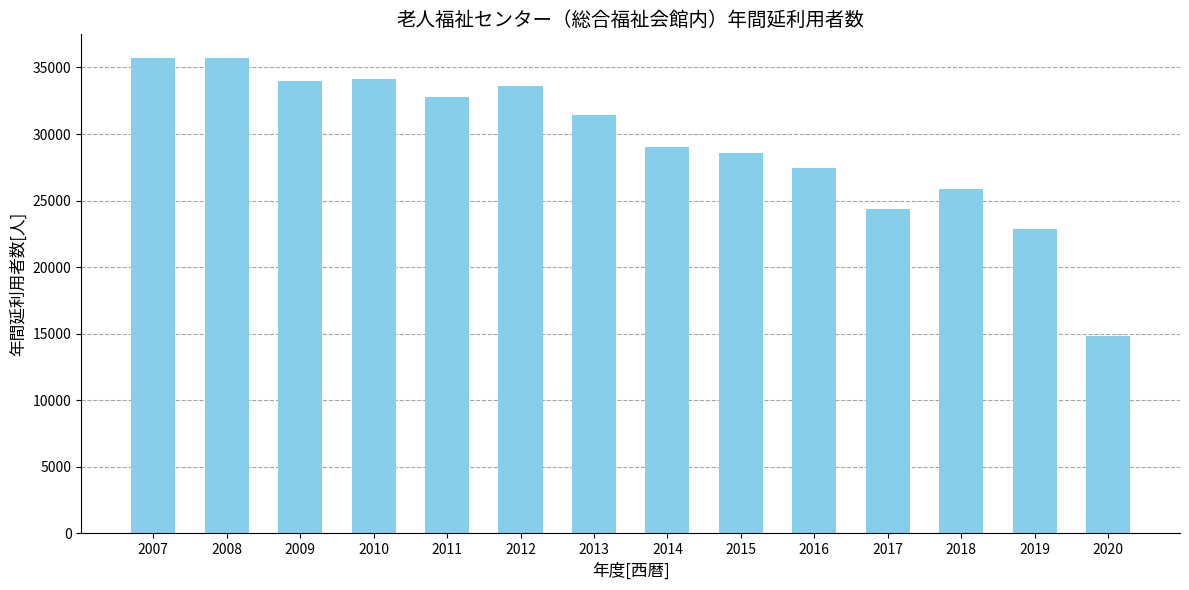

What is the greatest value displayed?

35703